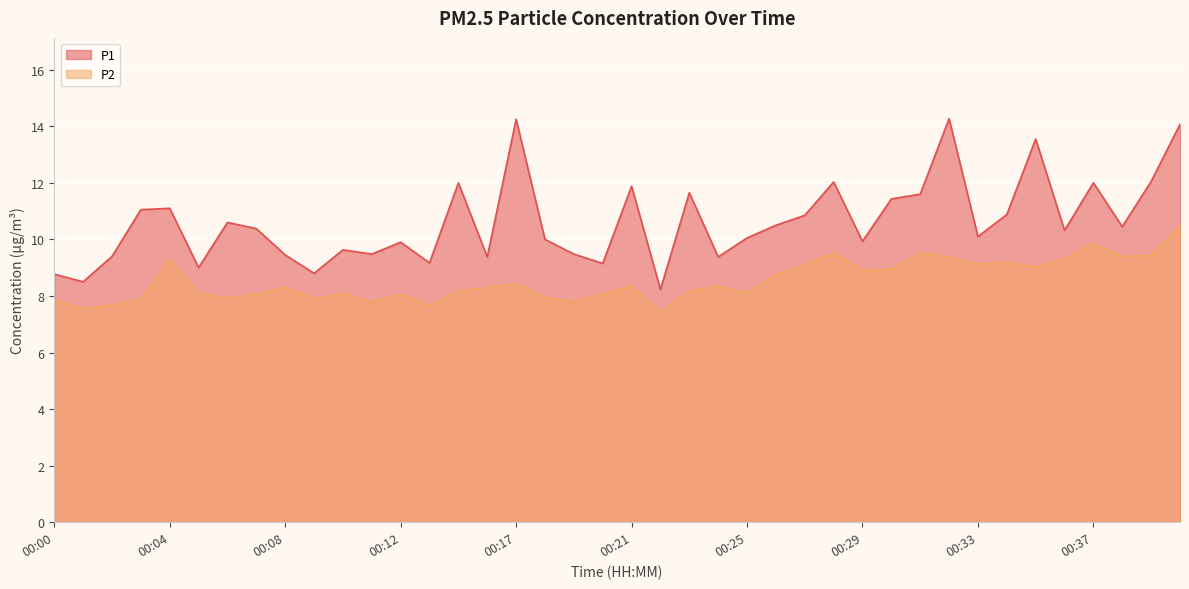

What is the approximate value of P2 at 00:40?

10.5